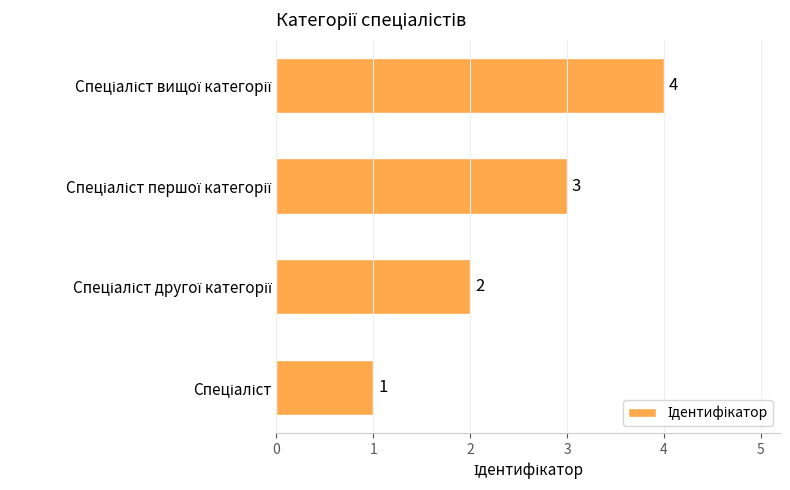

What is the maximum value shown in the chart?

4